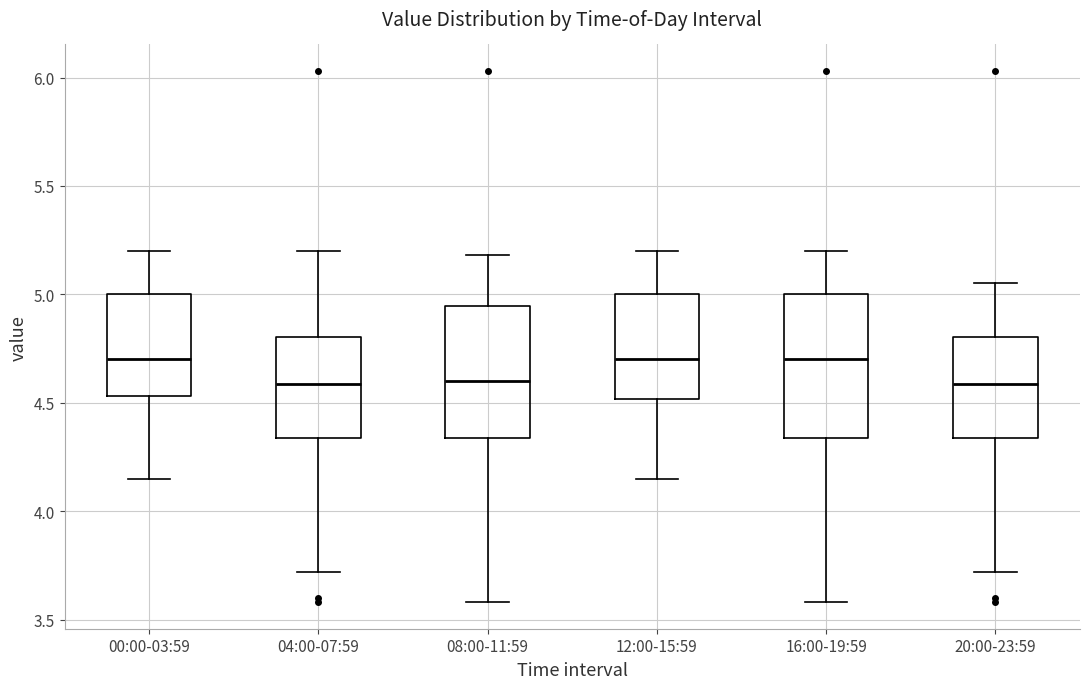

Where does the upper whisker of the box for 04:00-07:59 end on the y-axis? The values are not printed on the chart, so give them approximately, as read against the axis.

5.20